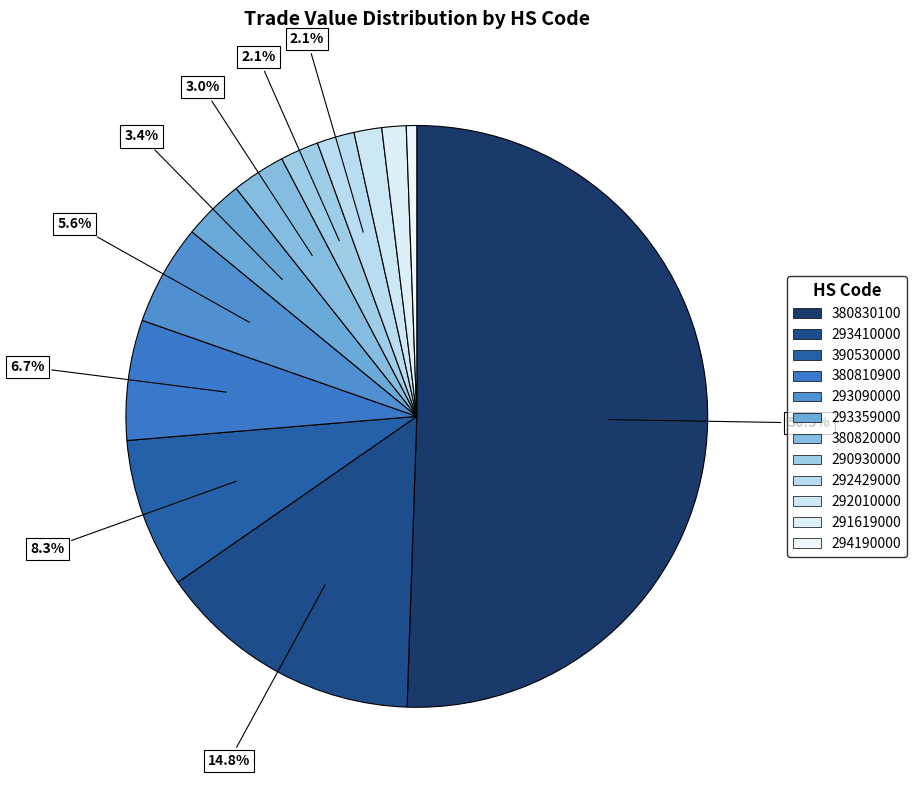

Which category has the smallest portion of the pie?

294190000